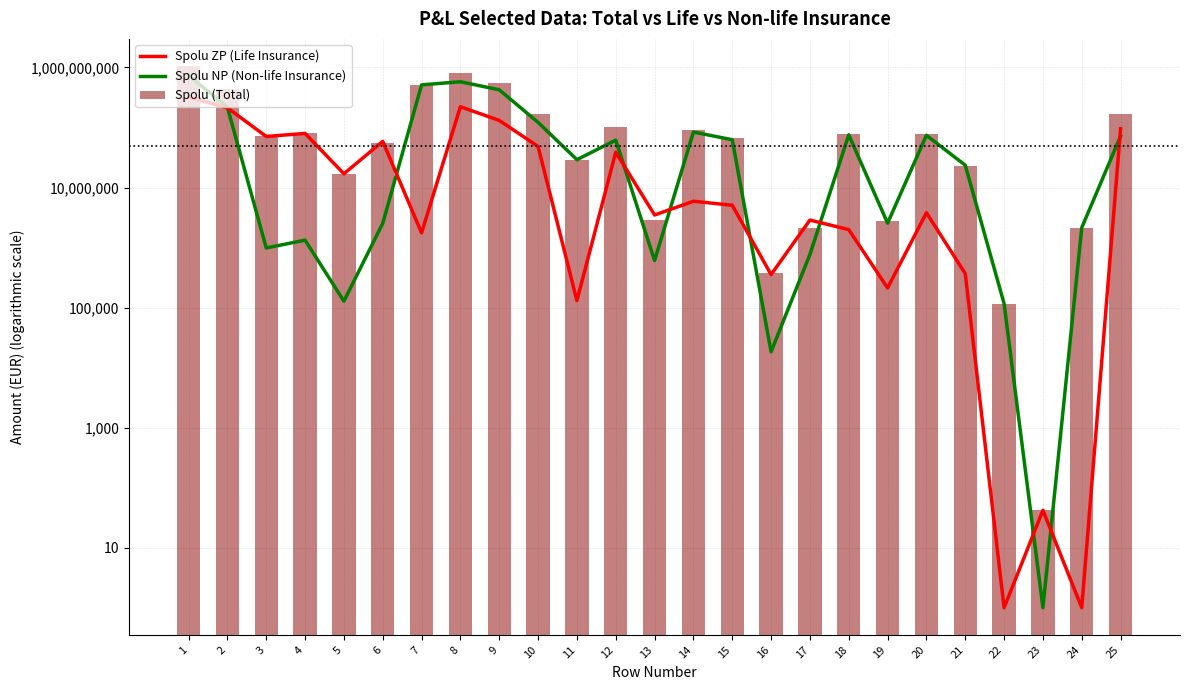

What are all the series names shown in the legend?

Spolu ZP (Life Insurance), Spolu NP (Non-life Insurance), Spolu (Total)